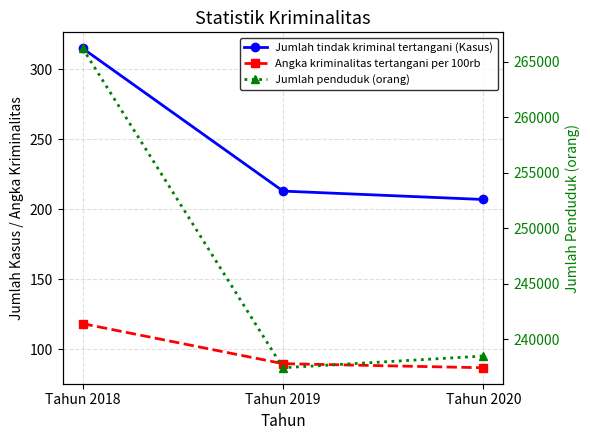

How many lines are shown in the chart?

3